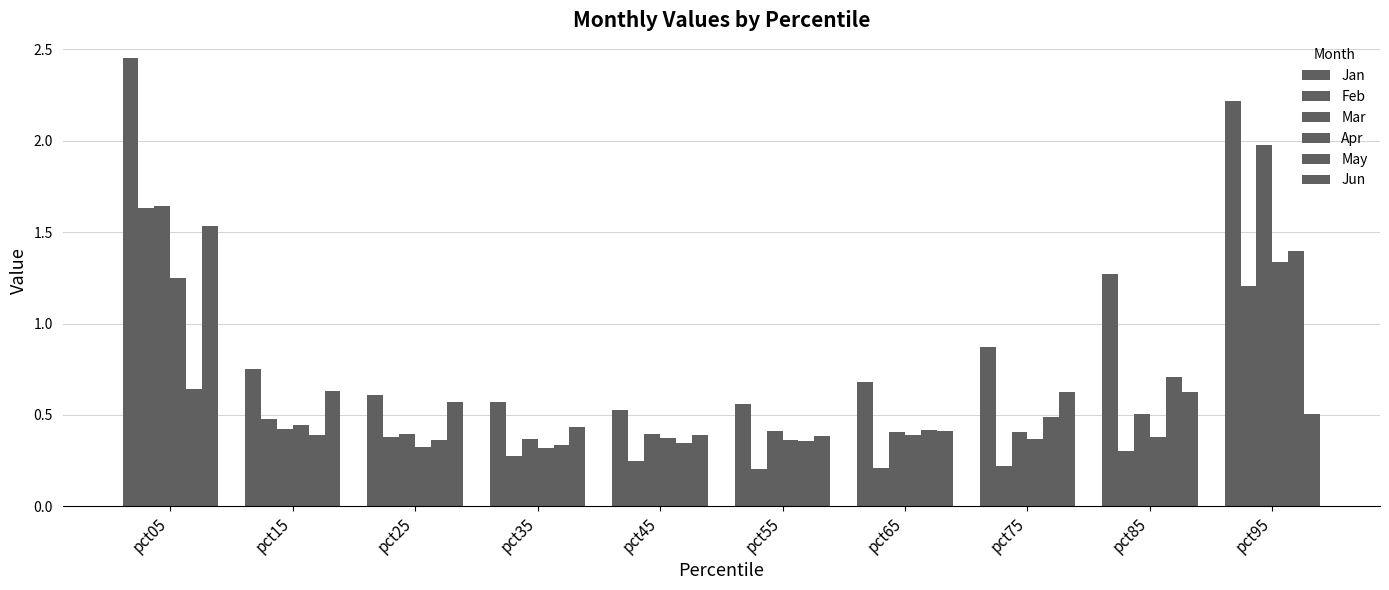

What is the maximum value for Jun?

1.5